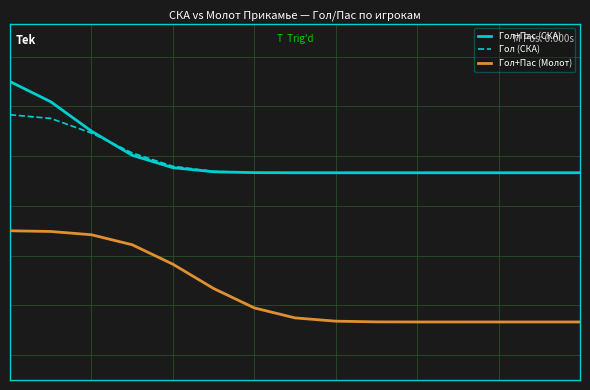

True or false: Гол (СКА) and Гол+Пас (Молот) intersect in this chart.

False